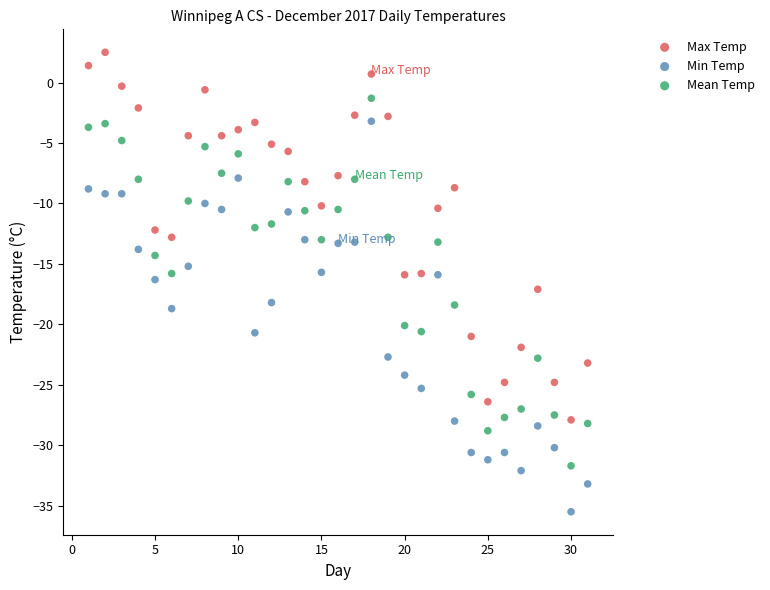

Which series has the largest Y range (max minus min)?

Min Temp